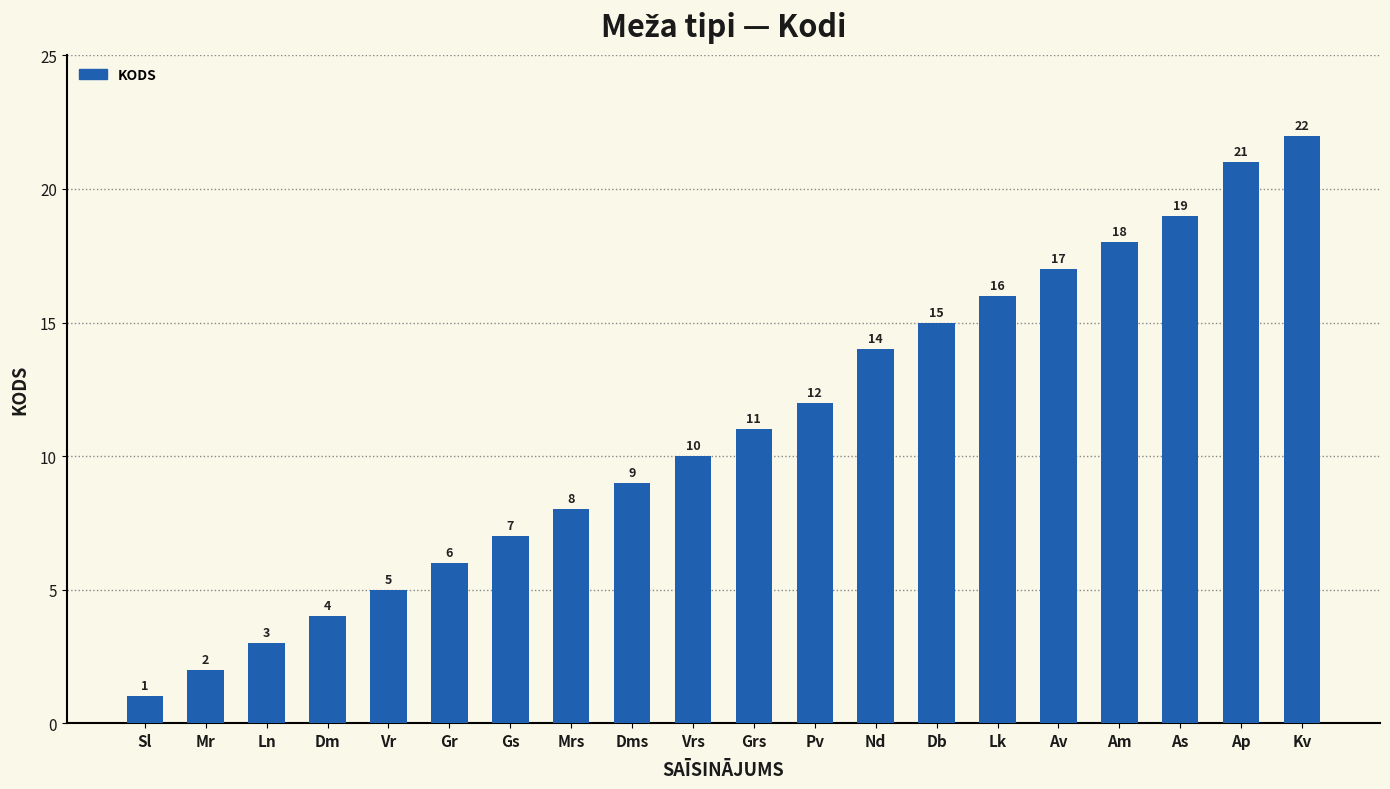

How many distinct data groups are displayed?

1